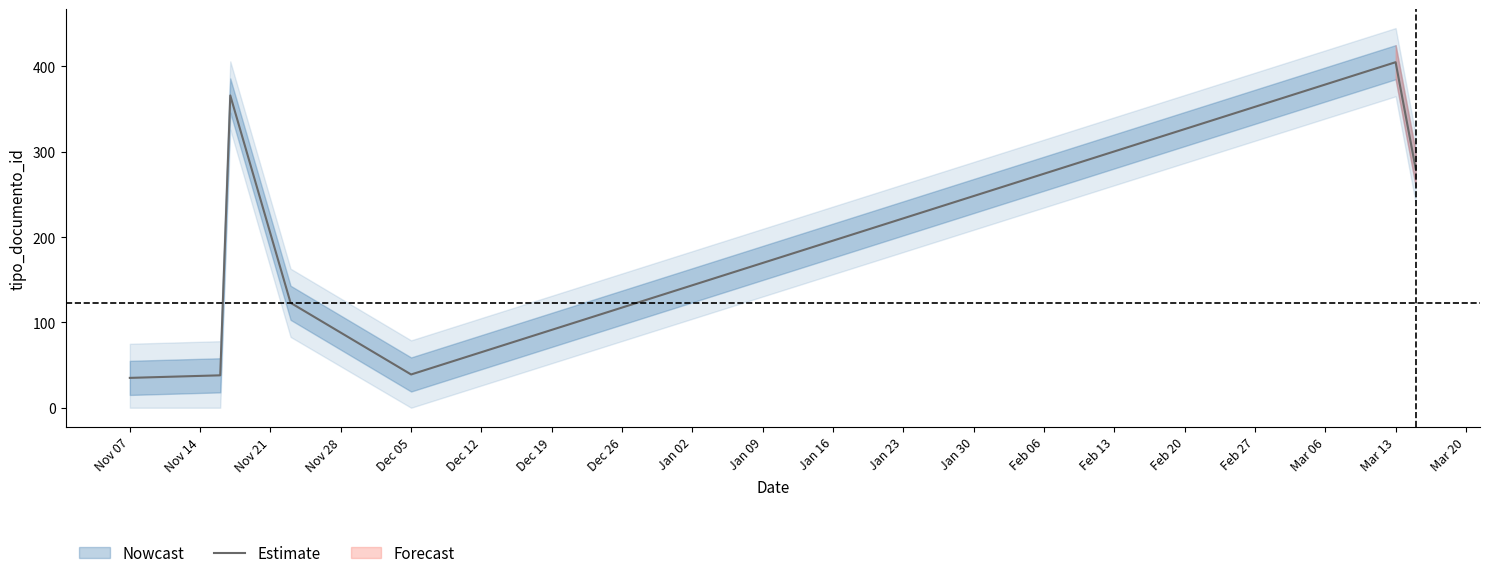

The value of Estimate at Mar 13 is 527. True or false?

False